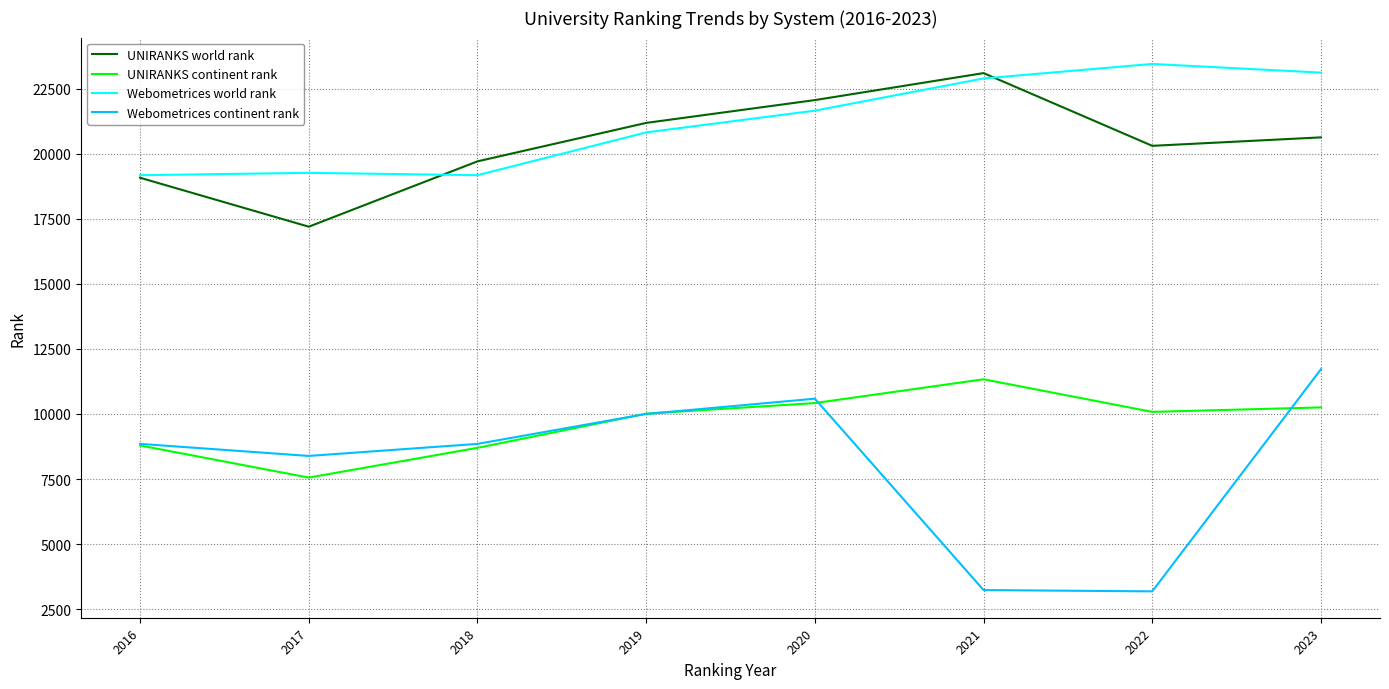

Rank the series at 2017 from lowest to highest value.

UNIRANKS continent rank, Webometrices continent rank, UNIRANKS world rank, Webometrices world rank